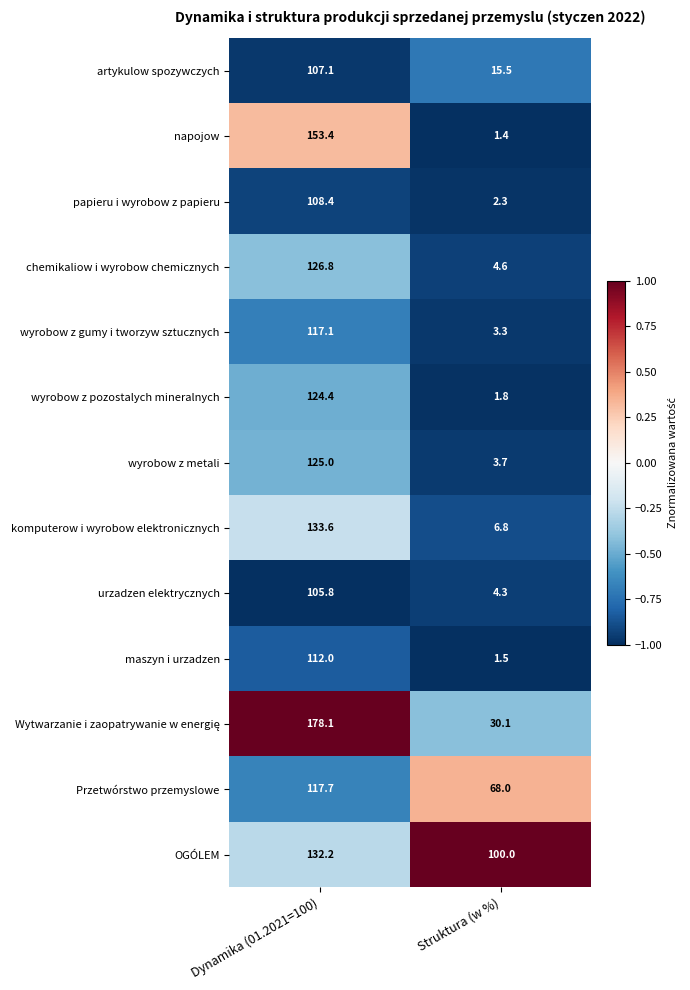

What is the difference between the wyrobow z gumy i tworzyw sztucznych values at Dynamika (01.2021=100) and Struktura (w %)?

113.8